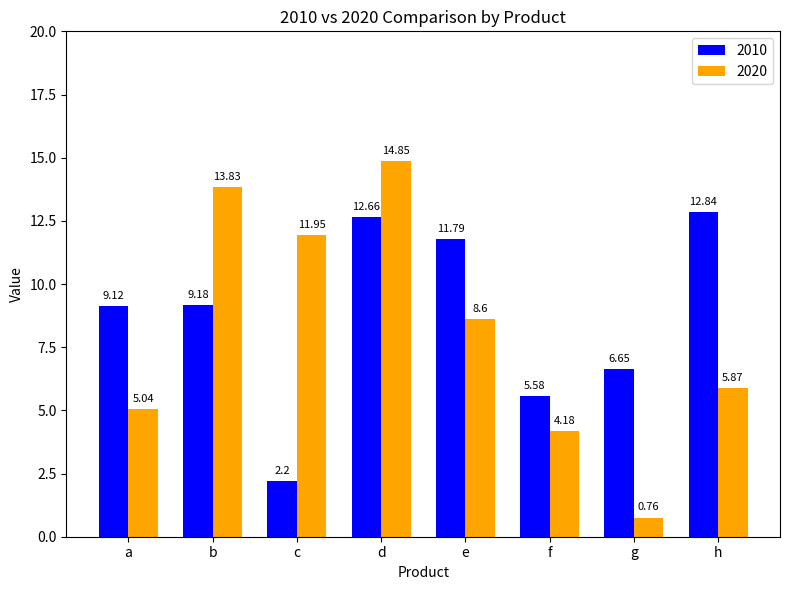

How many categories are shown in the chart?

8